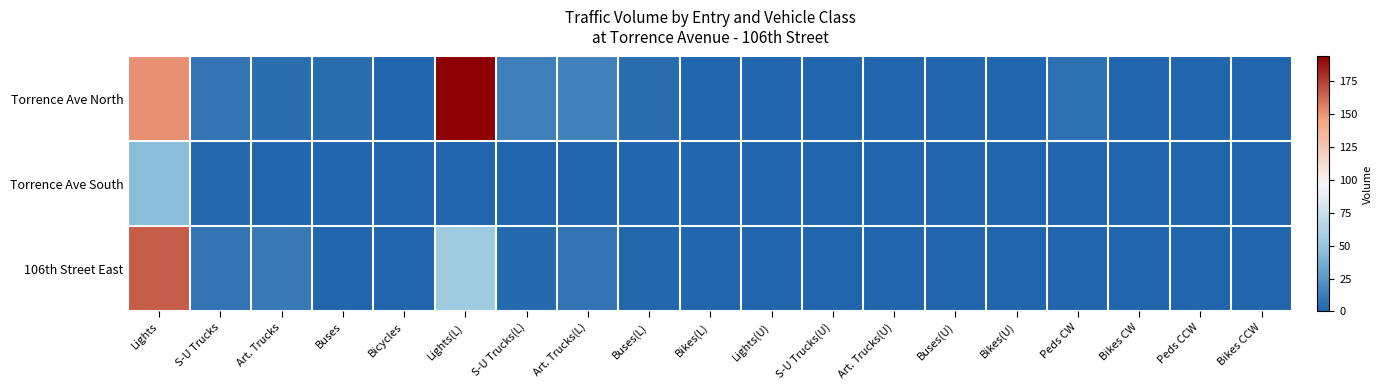

Which category has the lowest value across all series?

Bicycles